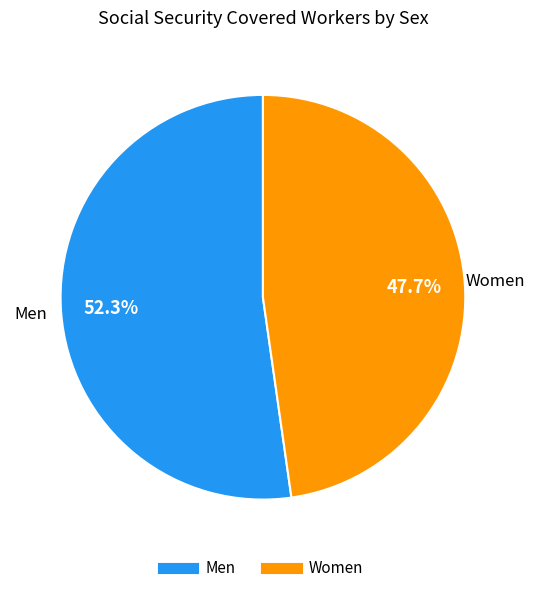

Rank the categories by value from lowest to highest.

Women, Men